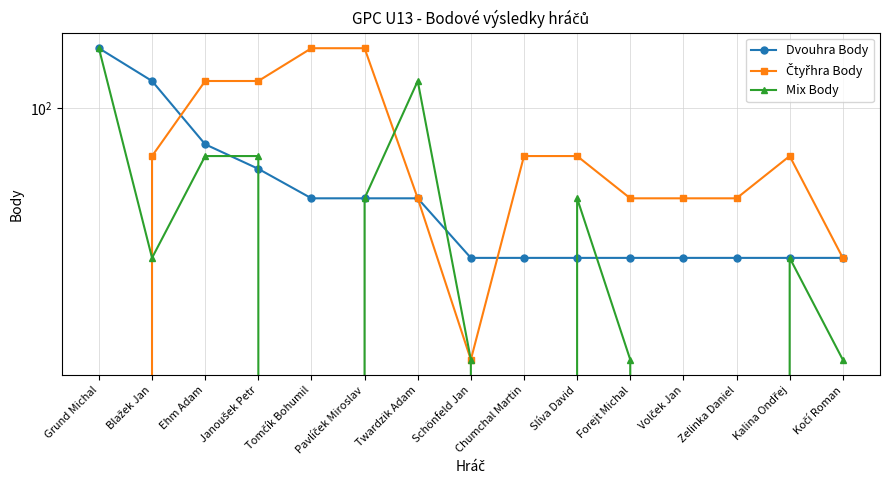

What is the value of the Mix Body point at the 1st from the left?

150